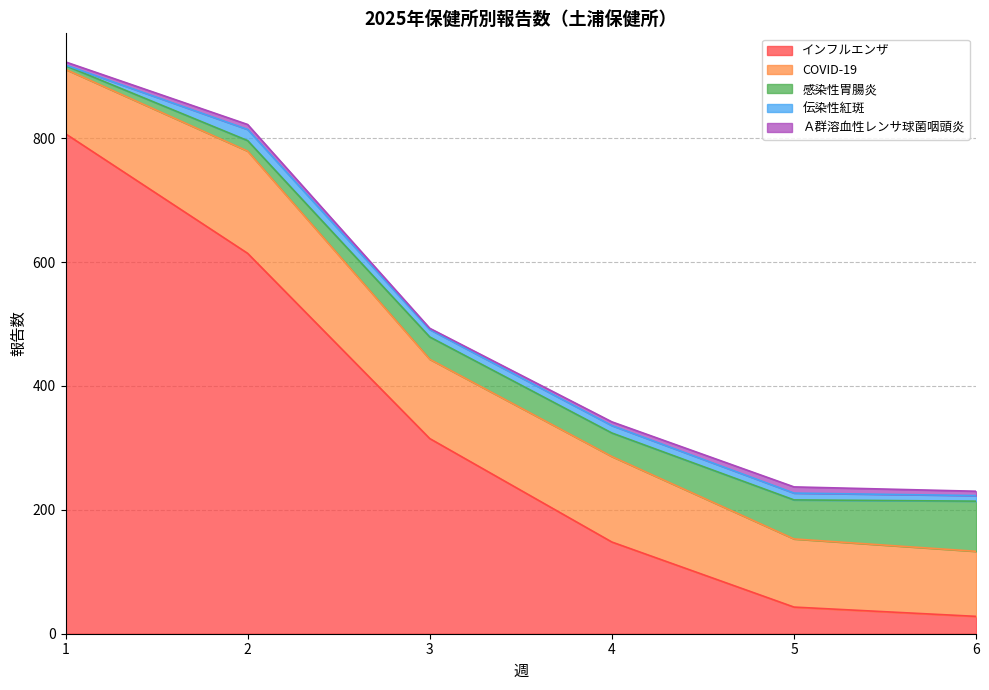

Is it true that COVID-19 equals 138 at 4?

True